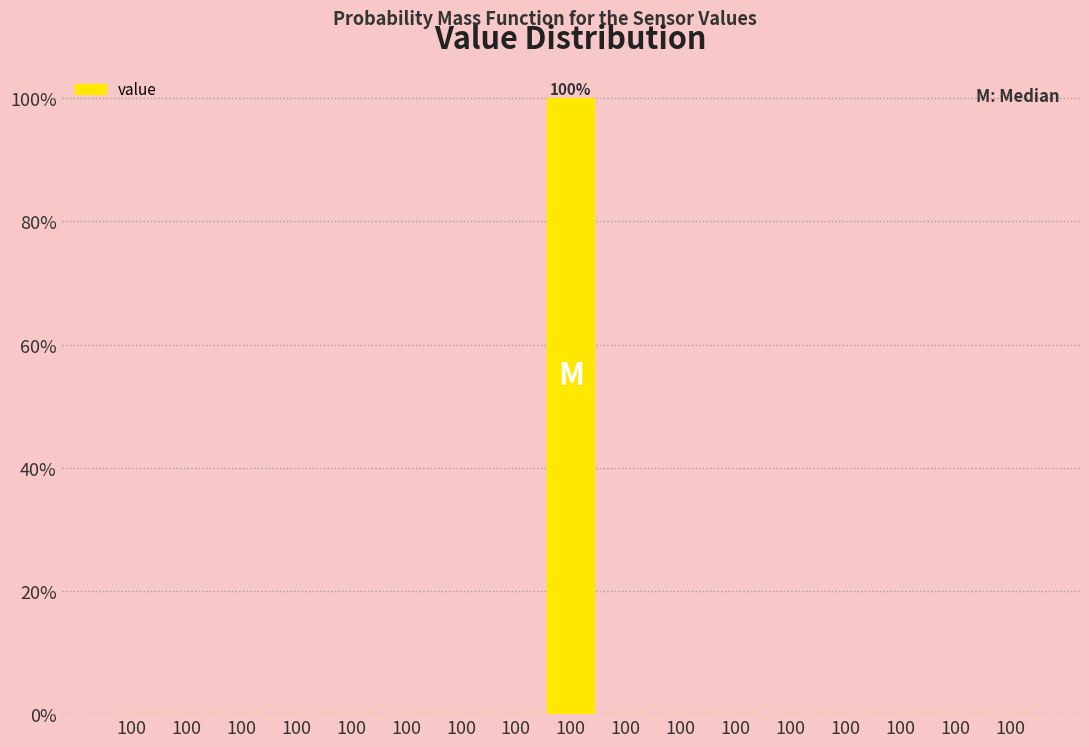

Are the bars horizontal?

No